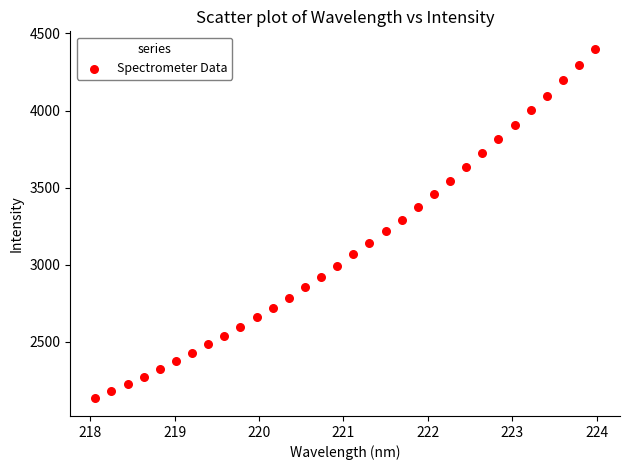

What is the range of Y values (max minus min)?

2267.7